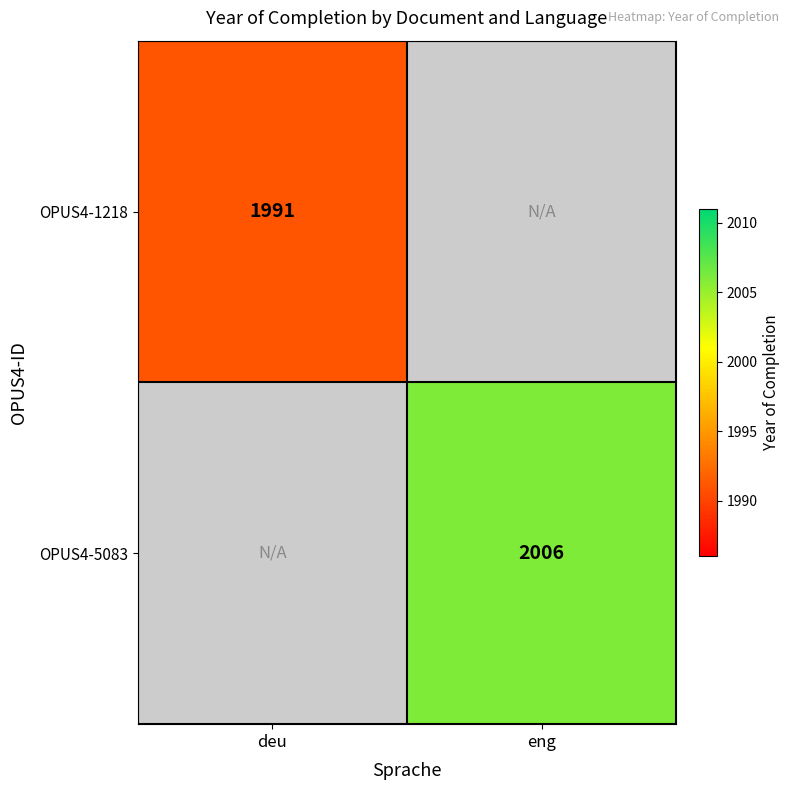

Is it true that OPUS4-5083 equals 2006 at eng?

True